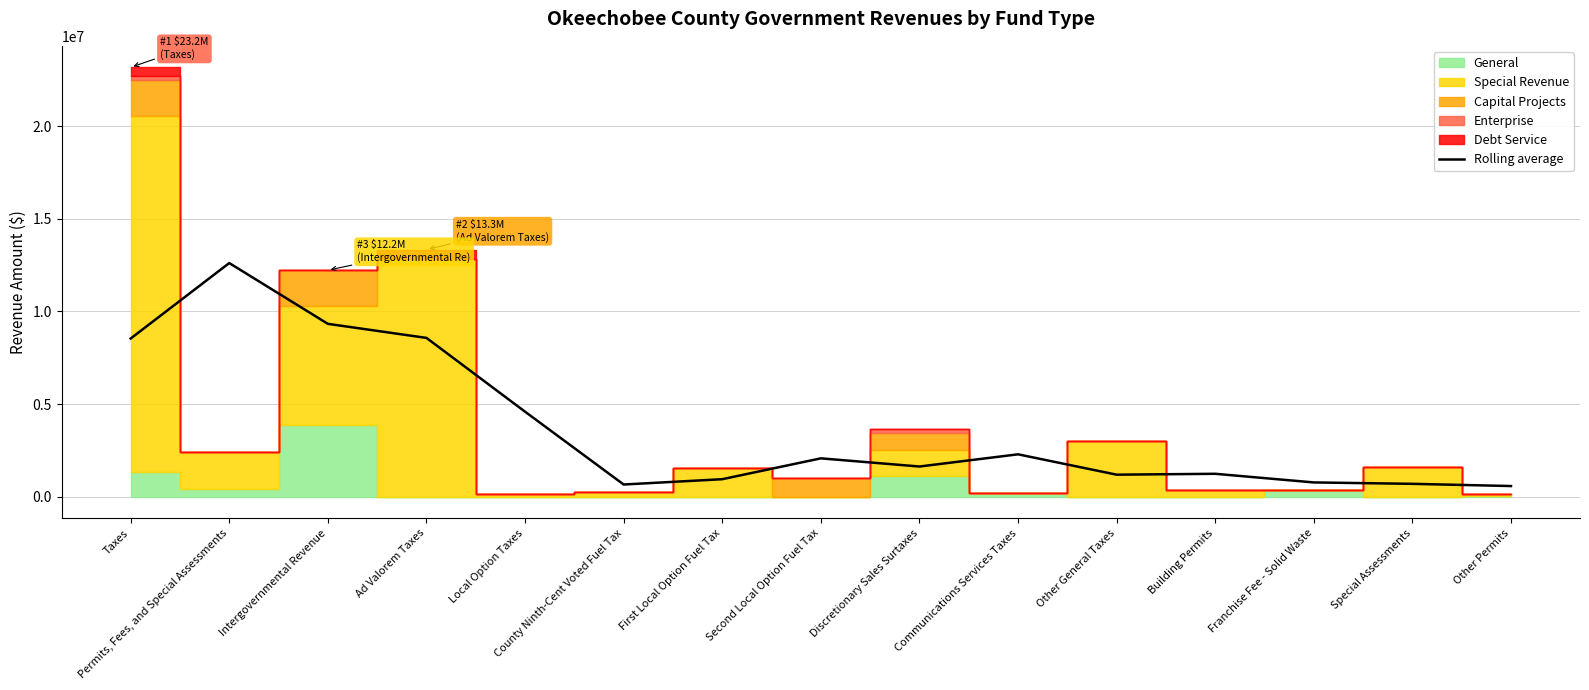

At which category does the data reach its first local valley?

County Ninth-Cent Voted Fuel Tax